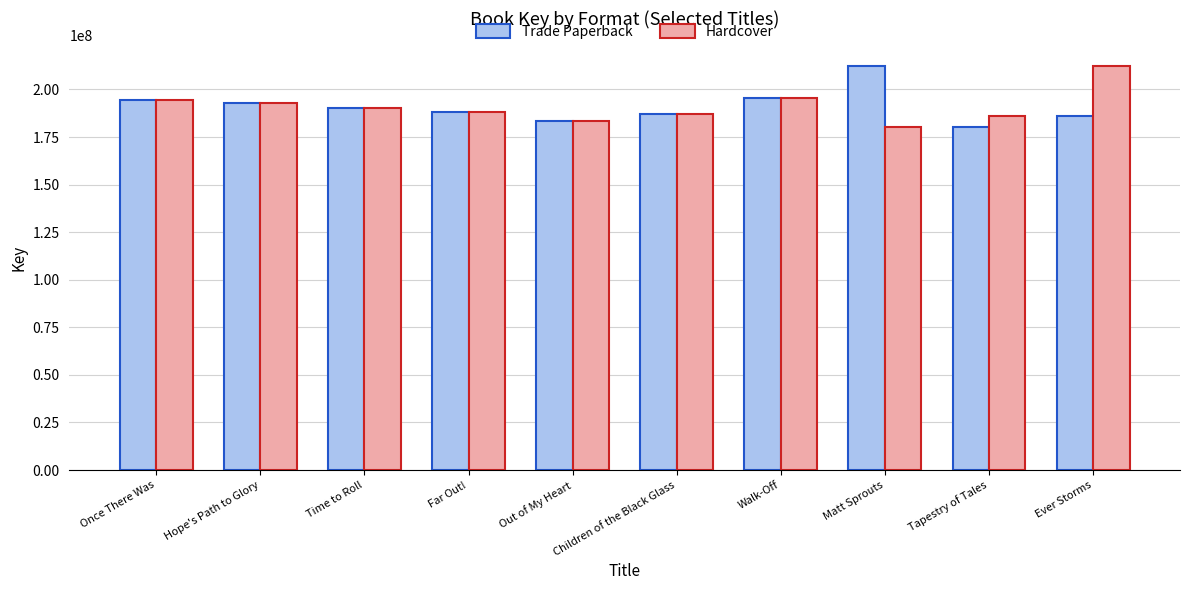

Are the bars horizontal?

No